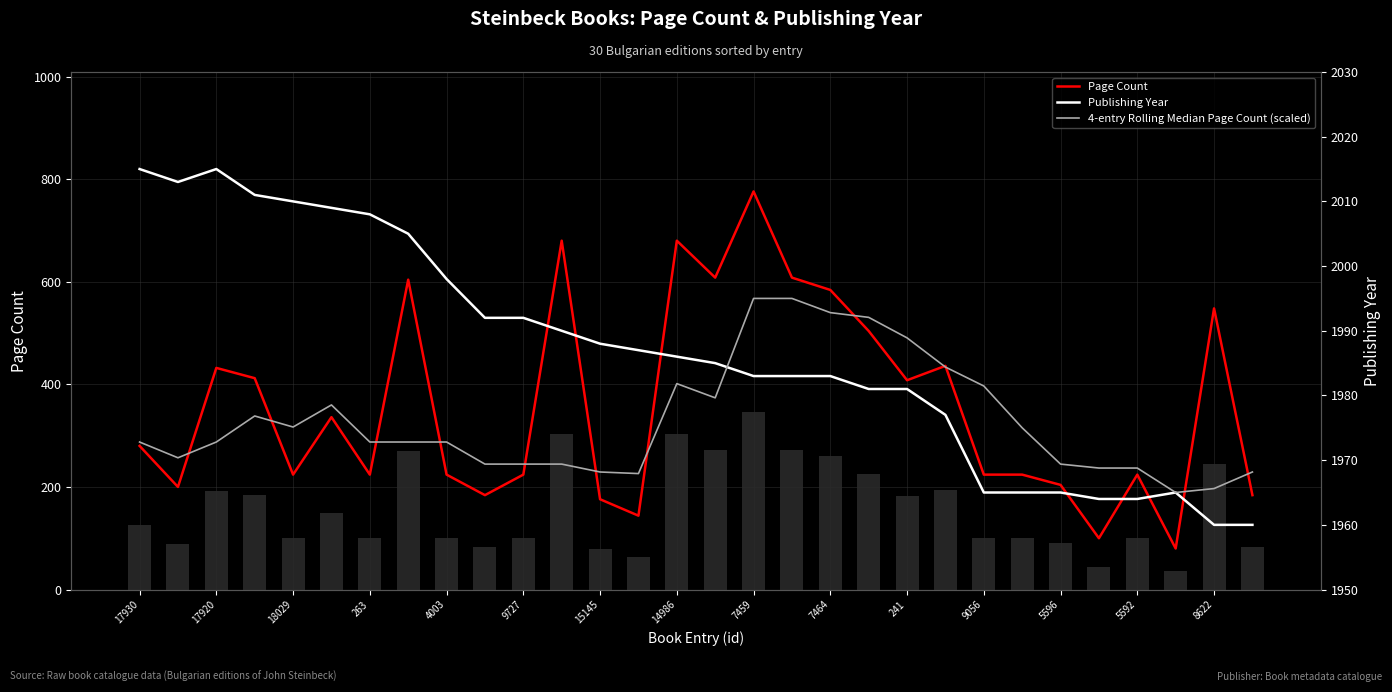

Count the number of categories in the chart.

30